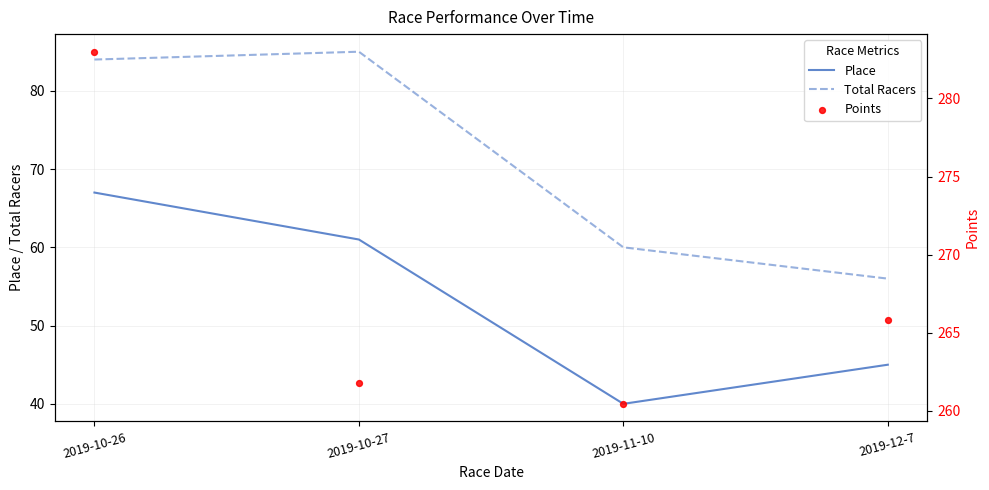

Which series reaches the maximum Y coordinate?

Points